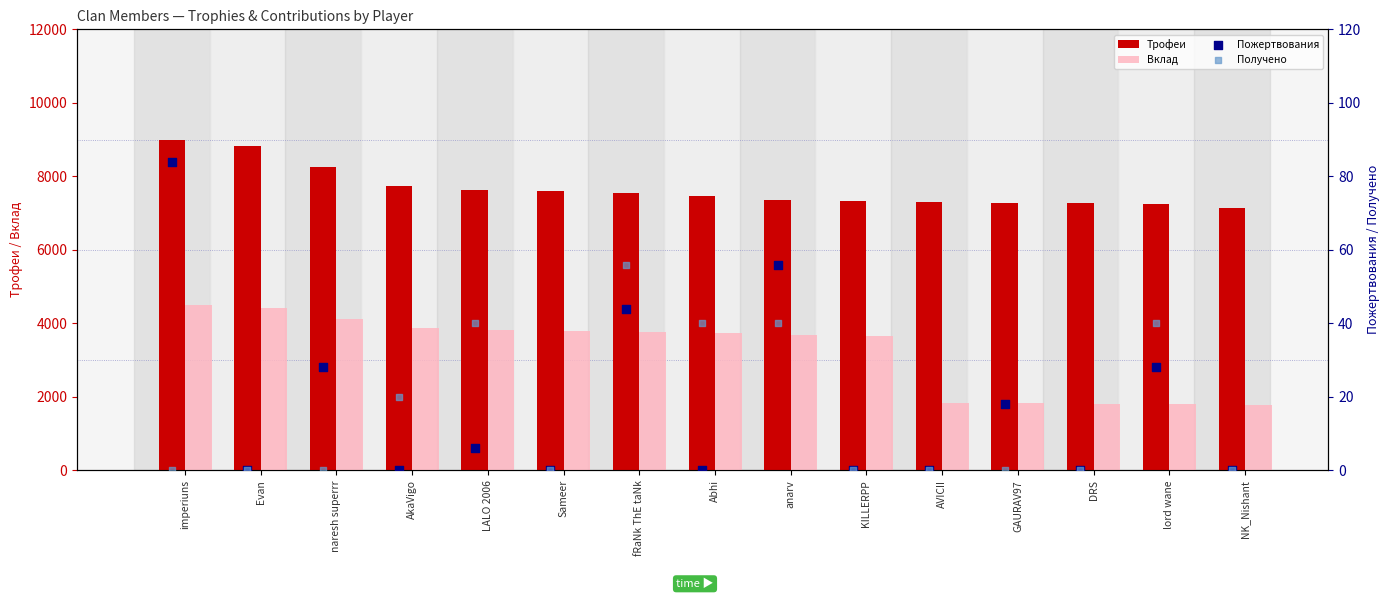

Which series has the widest spread of Y values?

Вклад